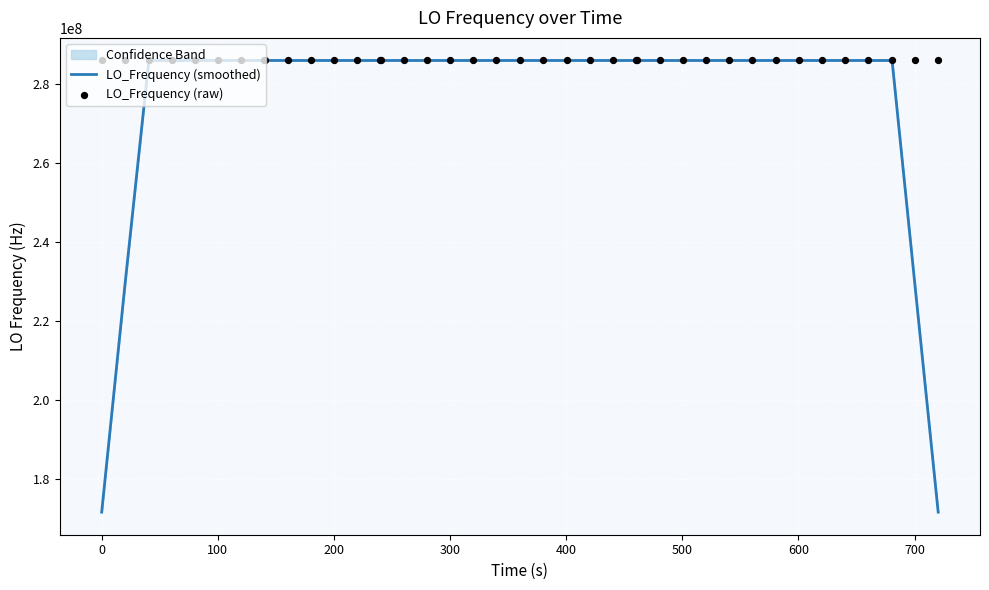

Which series has the largest total across all categories?

LO_Frequency (raw)